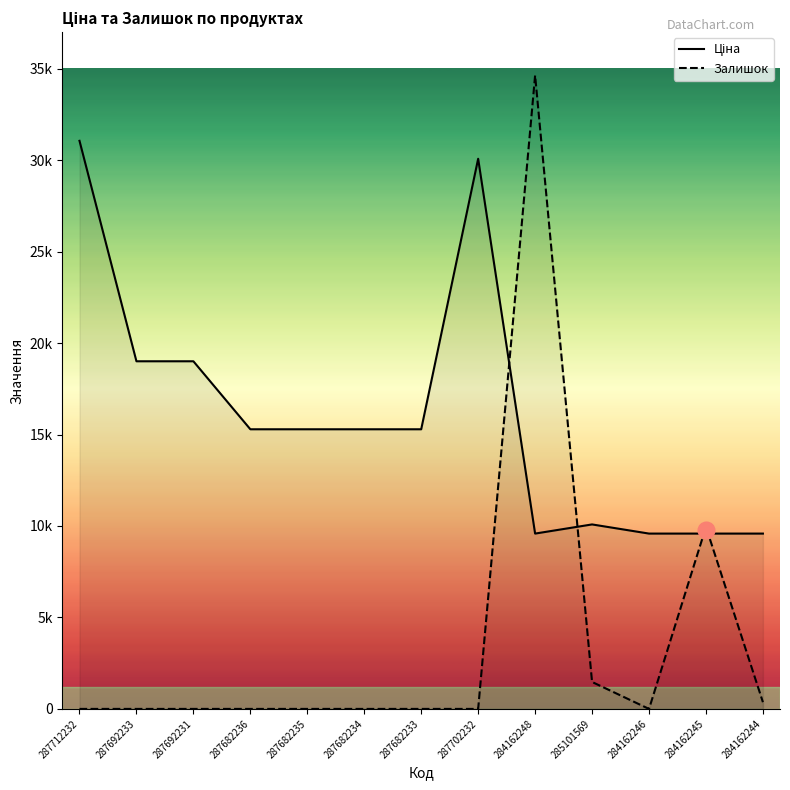

At which category does Ціна reach its first local valley?

284162248